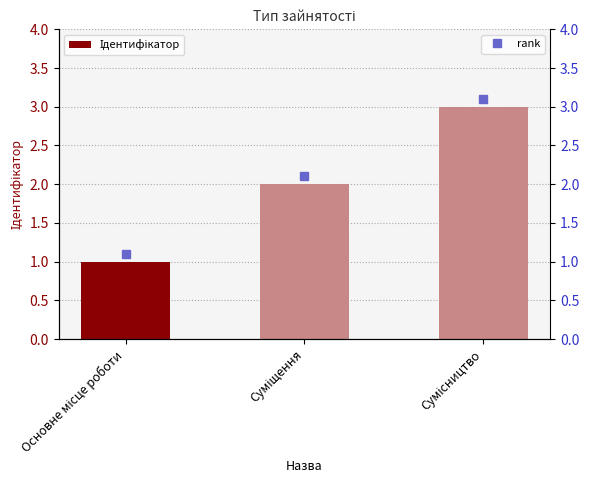

What is the maximum value shown in the chart?

3